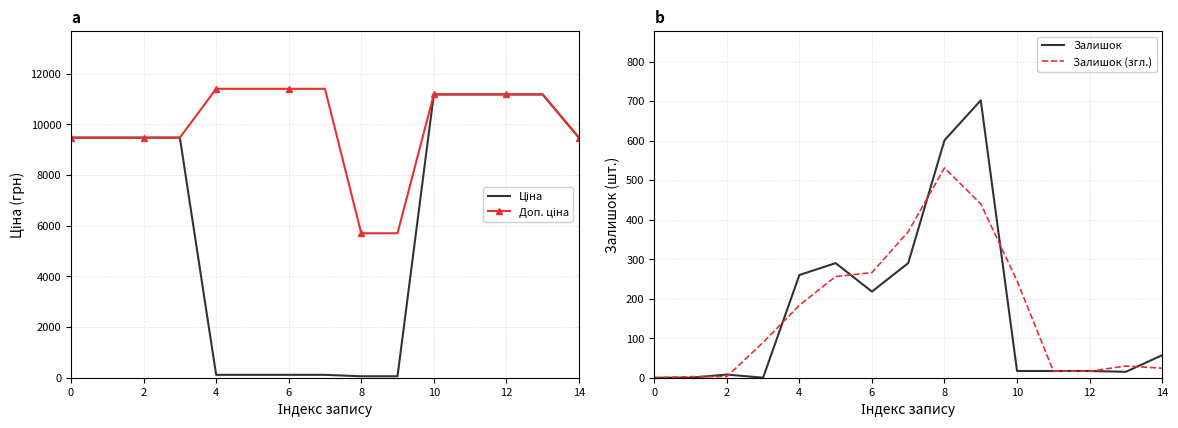

True or false: Ціна has a value of 57.0 at 9.

True